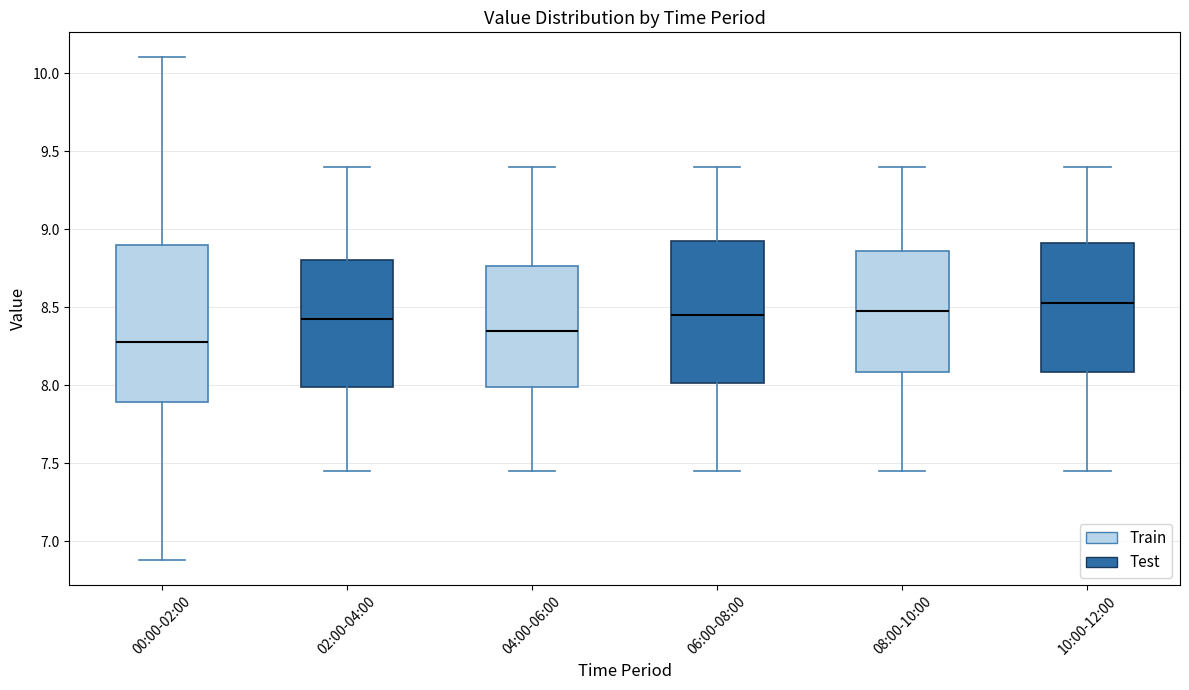

Which box is the tallest, from its lower edge to its upper edge?

00:00-02:00